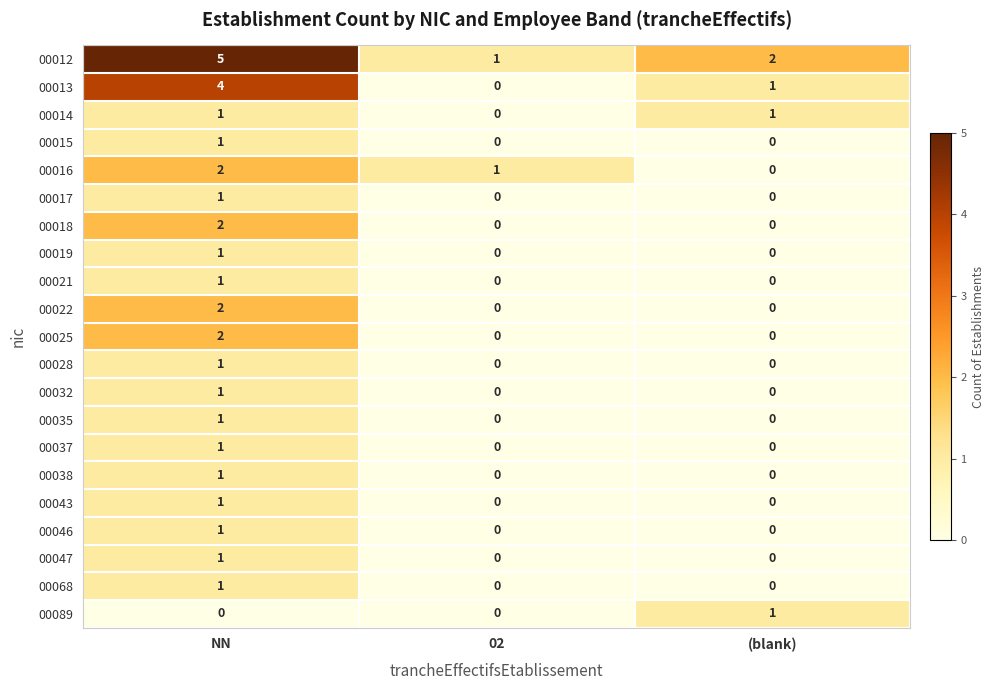

How many 00017 values are between 0 and 1?

3